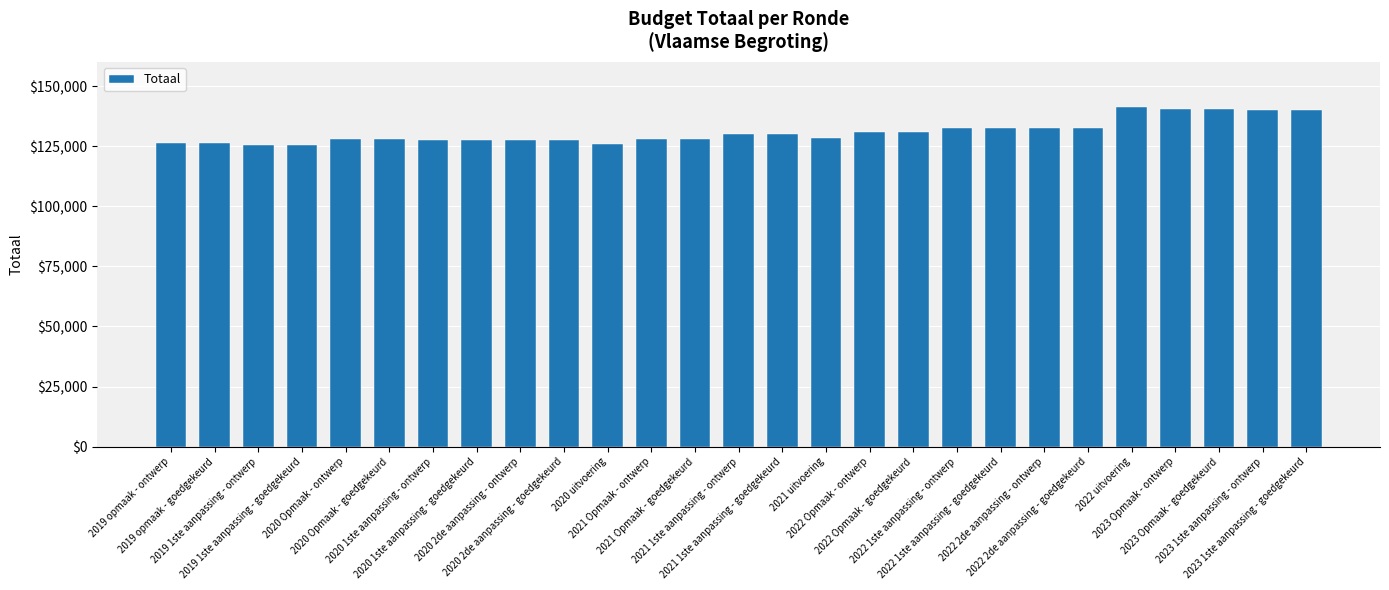

What is the smallest value displayed?

125464